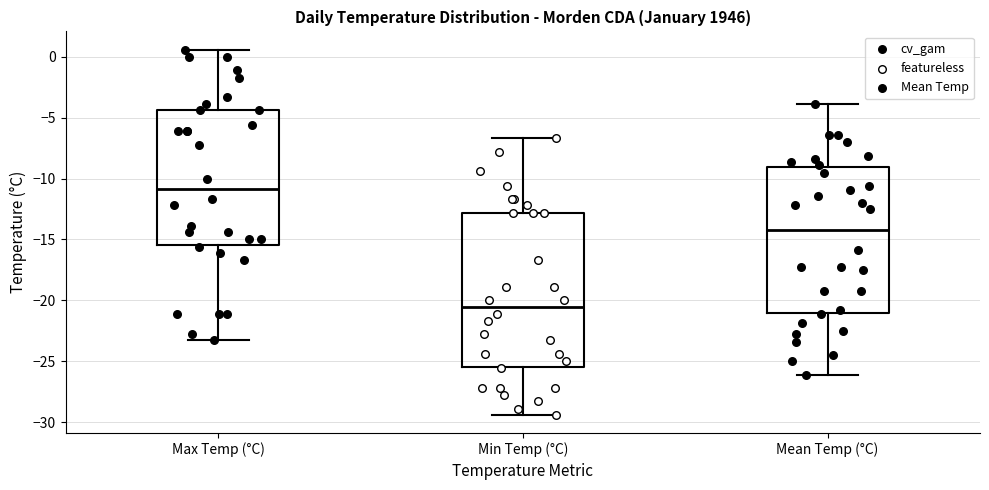

Reading left to right, read every box against the y-axis: the position of its median line, the range the box covers, and the ends of its whiskers. The values are not printed on the chart, so give them approximately, as read against the axis.

Max Temp (°C): median -11.0, box -15.5 to -4.5, whiskers -23.5 to 0.5
Min Temp (°C): median -20.5, box -25.5 to -13.0, whiskers -29.5 to -6.5
Mean Temp (°C): median -14.0, box -21.0 to -9.0, whiskers -26.0 to -4.0